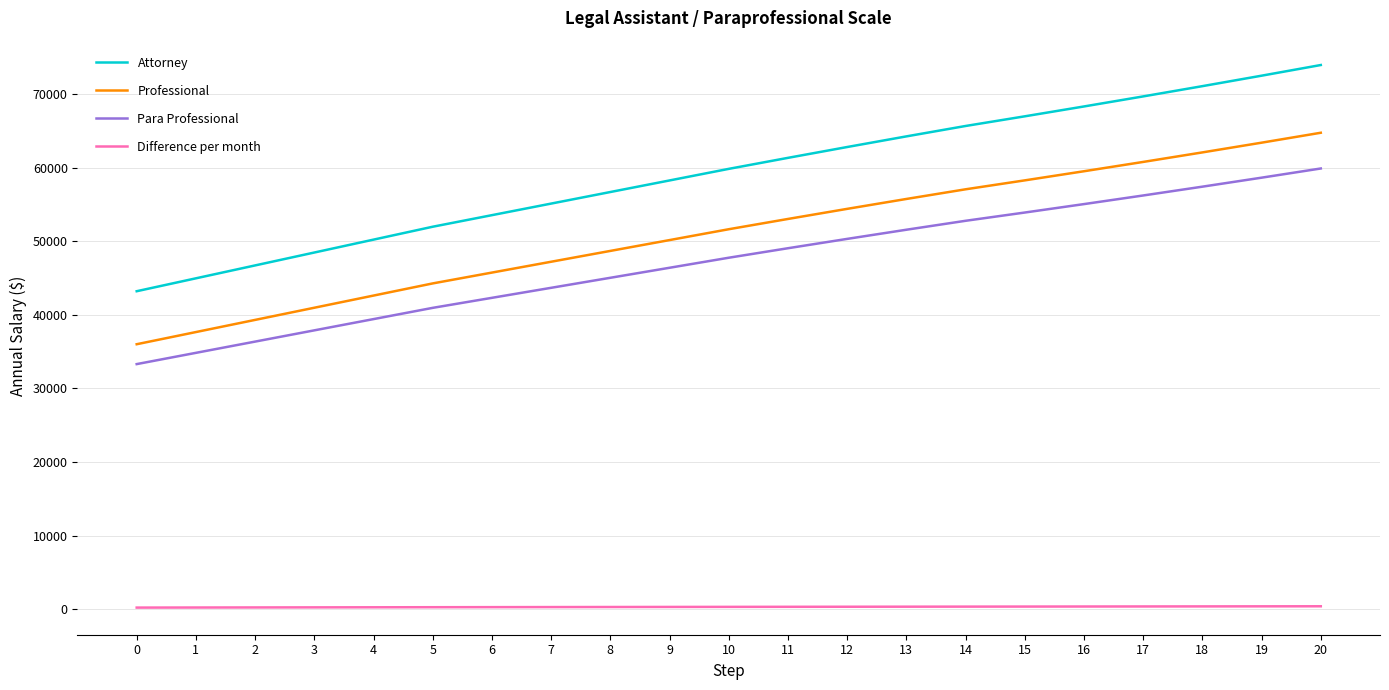

Which series has the largest range (max minus min)?

Attorney